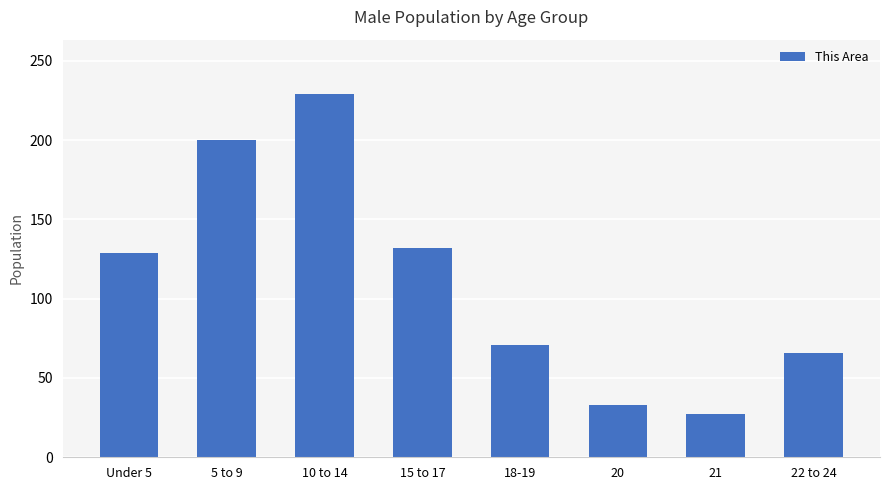

List the labels in order of value, smallest first.

21, 20, 22 to 24, 18-19, Under 5, 15 to 17, 5 to 9, 10 to 14